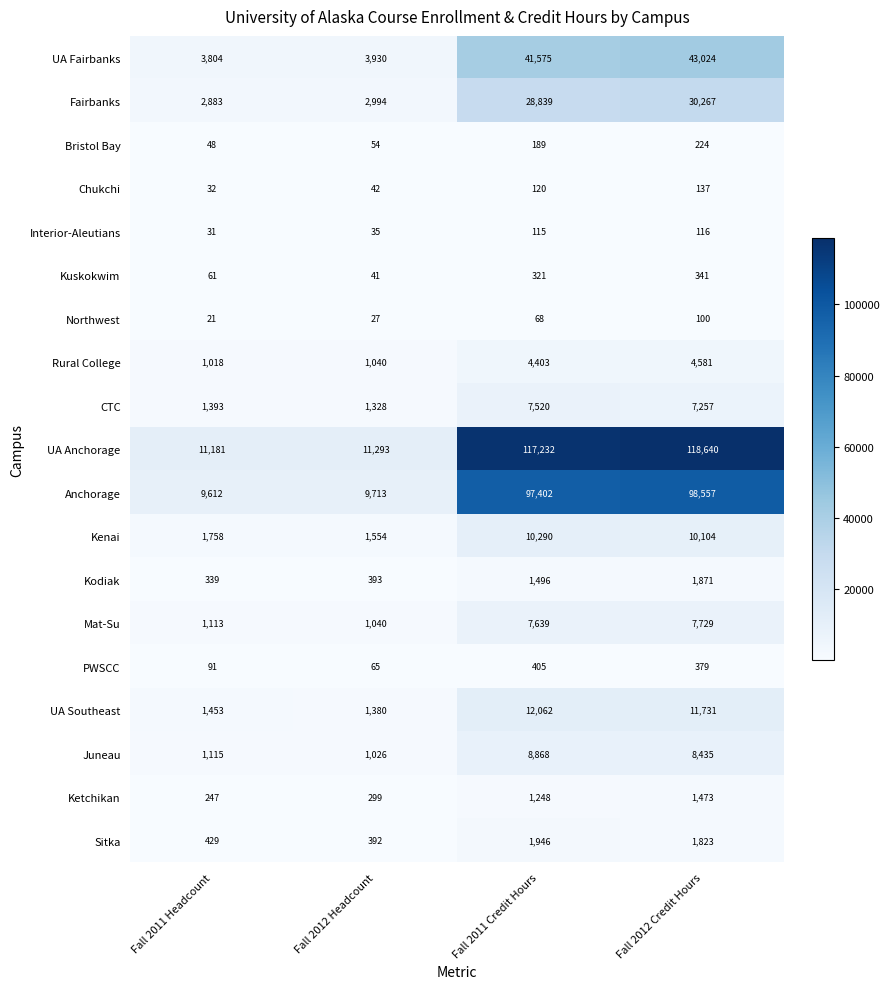

What is the sum of all Fairbanks values?

64983